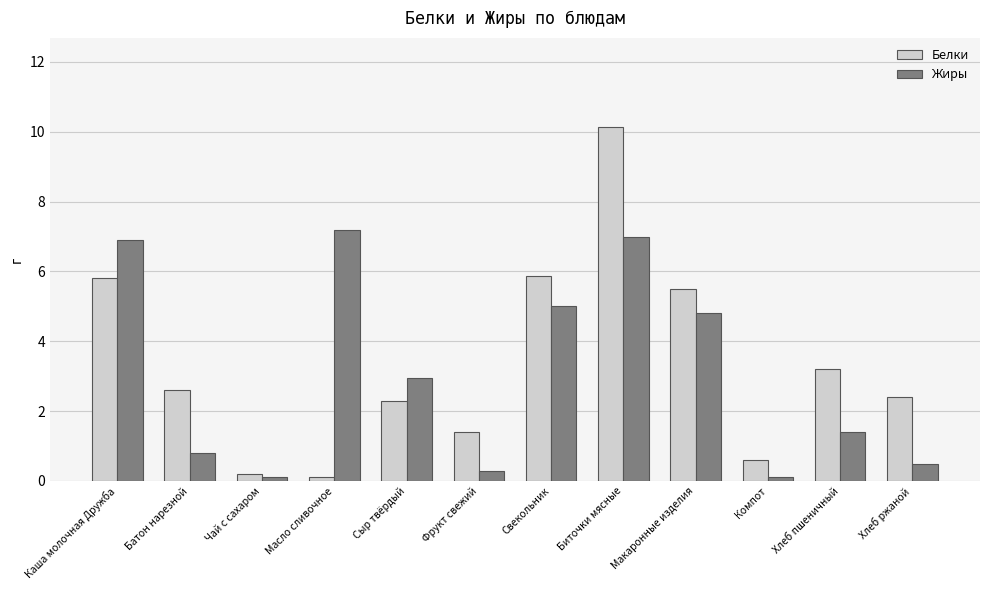

Does the chart contain stacked bars?

No